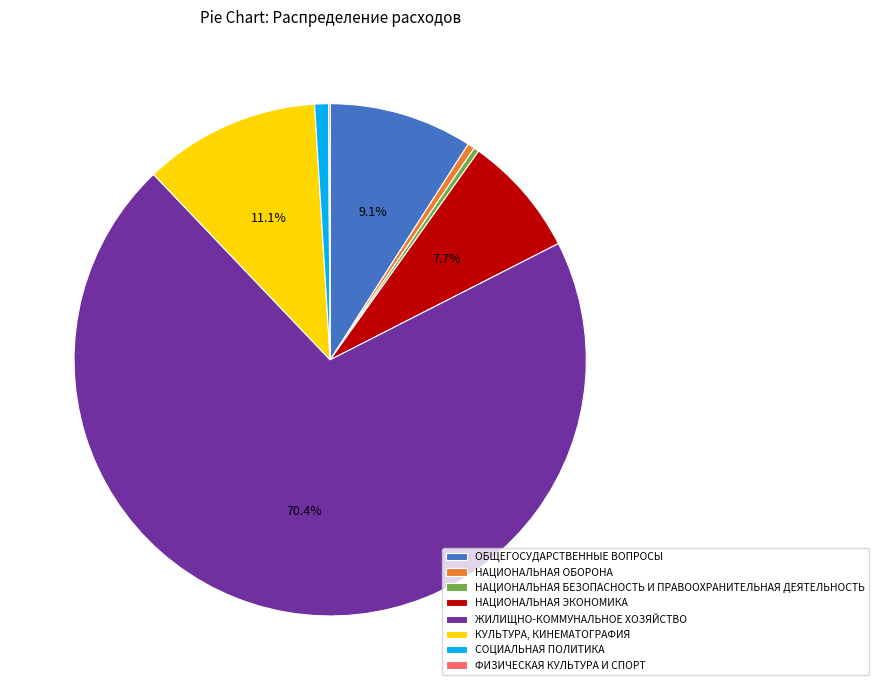

What portion of the pie excludes ОБЩЕГОСУДАРСТВЕННЫЕ ВОПРОСЫ?

90.9%